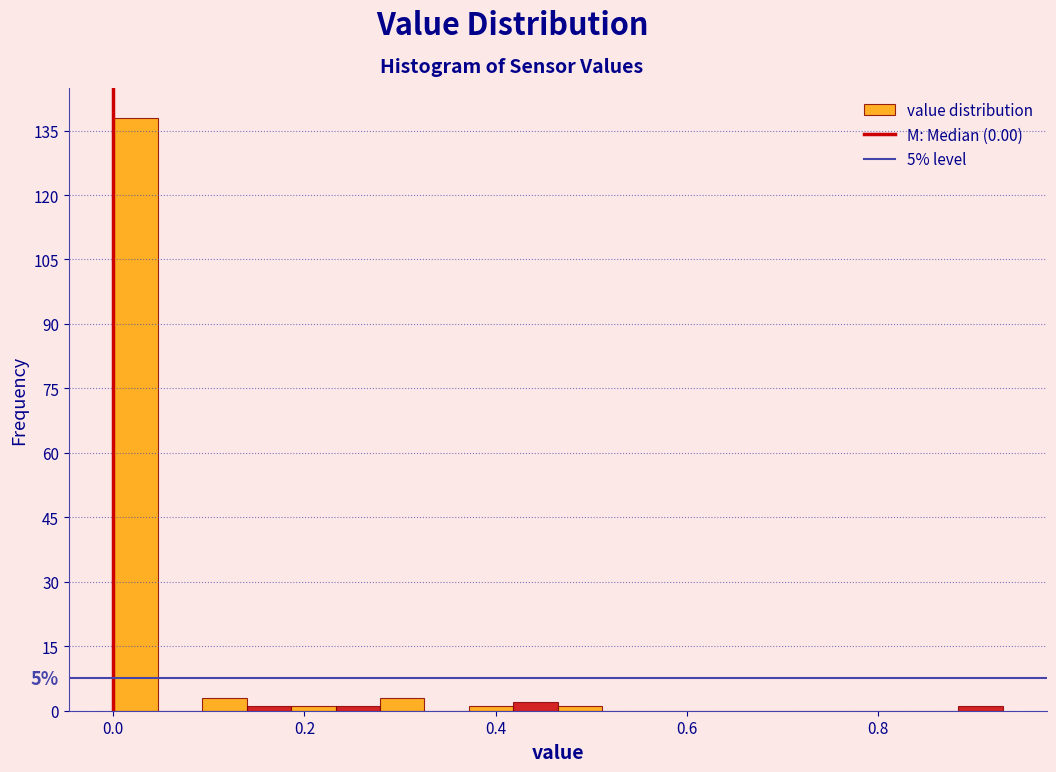

Read against the x-axis, roughly where is the centre of the tallest bar?

0.02